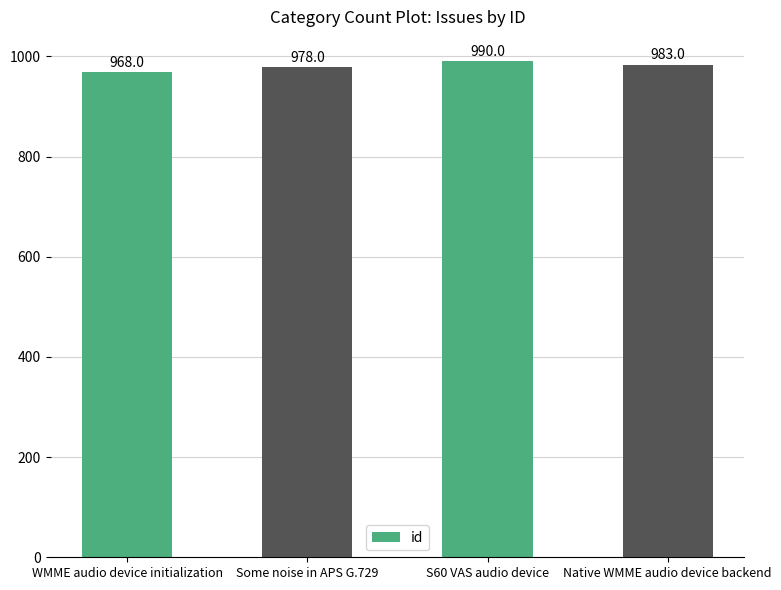

How many bars are there in total?

4